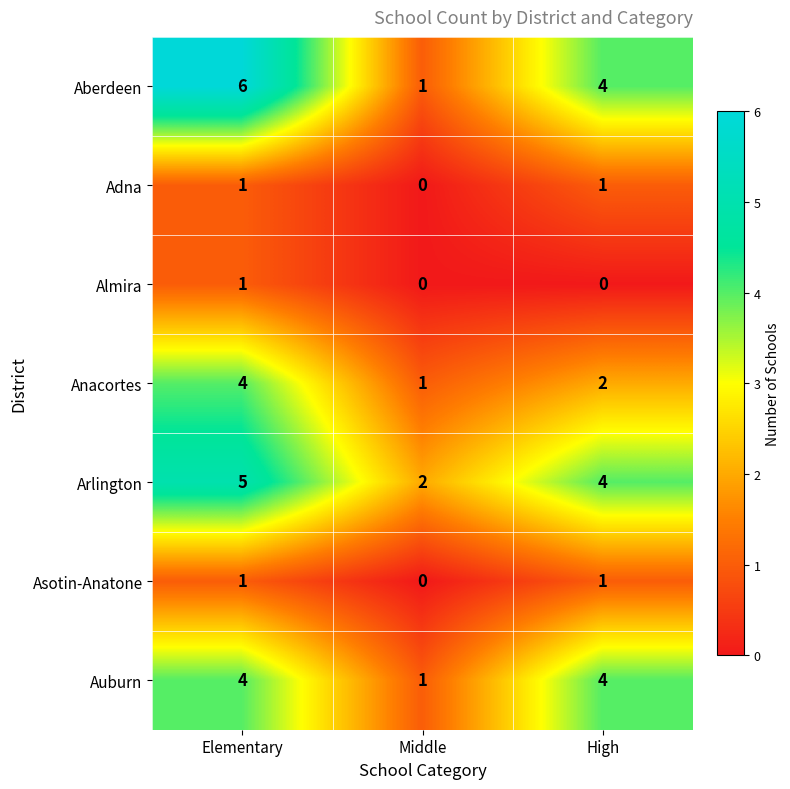

True or false: Adna has a value of 0 at Elementary.

False